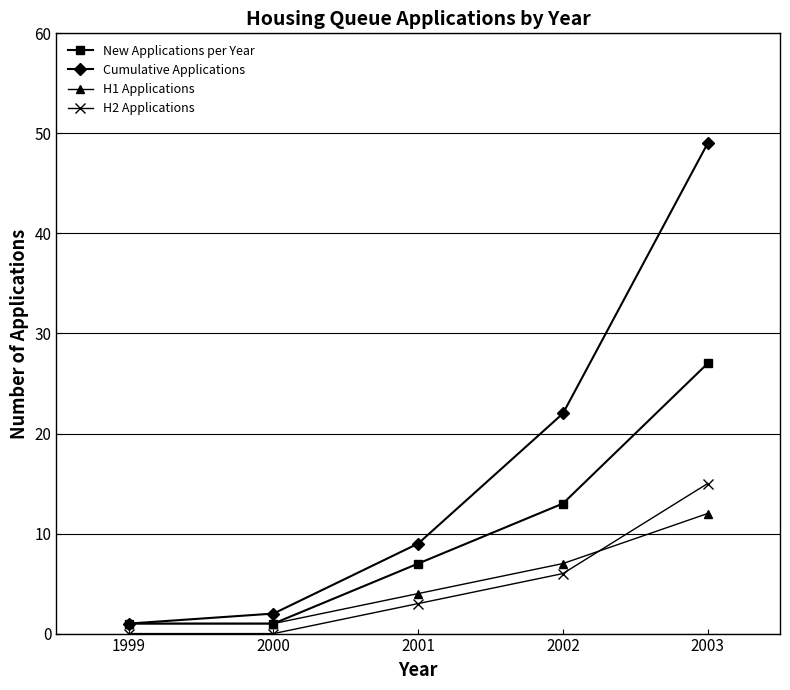

Is this an area chart (filled region under the line)?

No